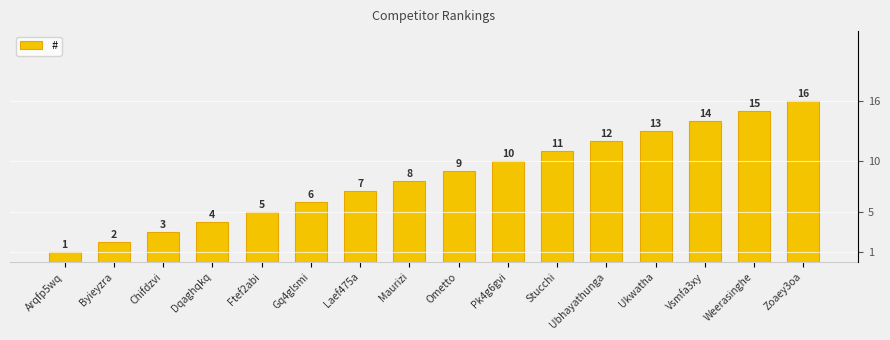

List the labels in order of value, largest first.

Zoaey3oa, Weerasinghe, Vsmfa3xy, Ukwatha, Ubhayathunga, Stucchi, Pk4g6gvi, Ometto, Maurizi, Laef475a, Gq4glsmi, Ftef2abi, Dqaghqkq, Chifdzvi, Byieyzra, Arqfp5wq